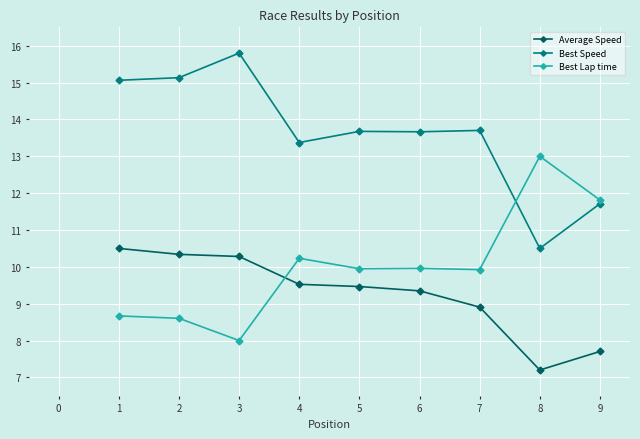

Is it true that Best Lap time equals 3.4 at 1?

False